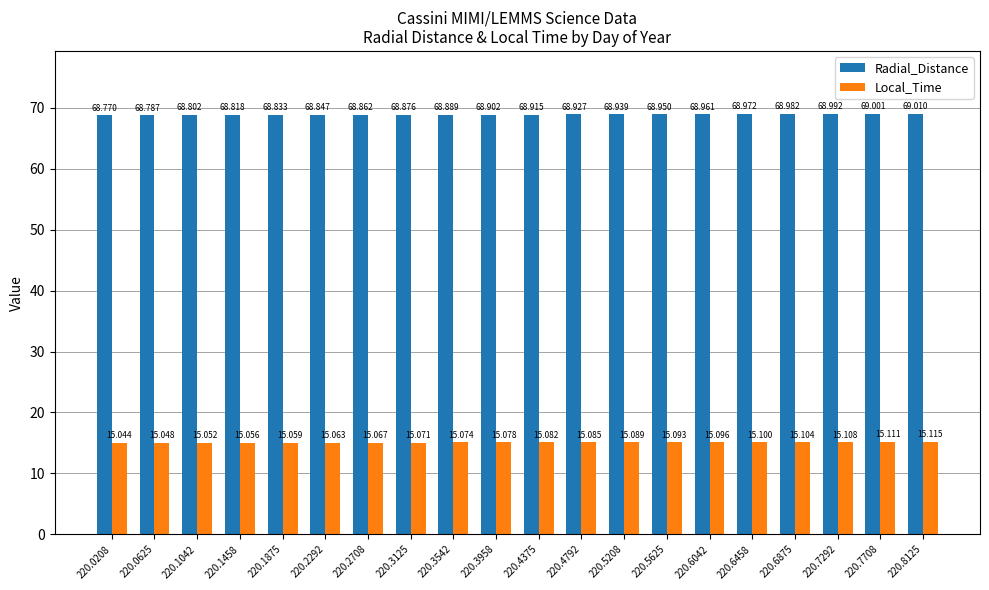

Reading left to right, transcribe all the data shown in this chart.

Radial_Distance: 220.0208=68.8	220.0625=68.8	220.1042=68.8	220.1458=68.8	220.1875=68.8	220.2292=68.8	220.2708=68.9	220.3125=68.9	220.3542=68.9	220.3958=68.9	220.4375=68.9	220.4792=68.9	220.5208=68.9	220.5625=69.0	220.6042=69.0	220.6458=69.0	220.6875=69.0	220.7292=69.0	220.7708=69.0	220.8125=69.0
Local_Time: 220.0208=15.0	220.0625=15.0	220.1042=15.1	220.1458=15.1	220.1875=15.1	220.2292=15.1	220.2708=15.1	220.3125=15.1	220.3542=15.1	220.3958=15.1	220.4375=15.1	220.4792=15.1	220.5208=15.1	220.5625=15.1	220.6042=15.1	220.6458=15.1	220.6875=15.1	220.7292=15.1	220.7708=15.1	220.8125=15.1